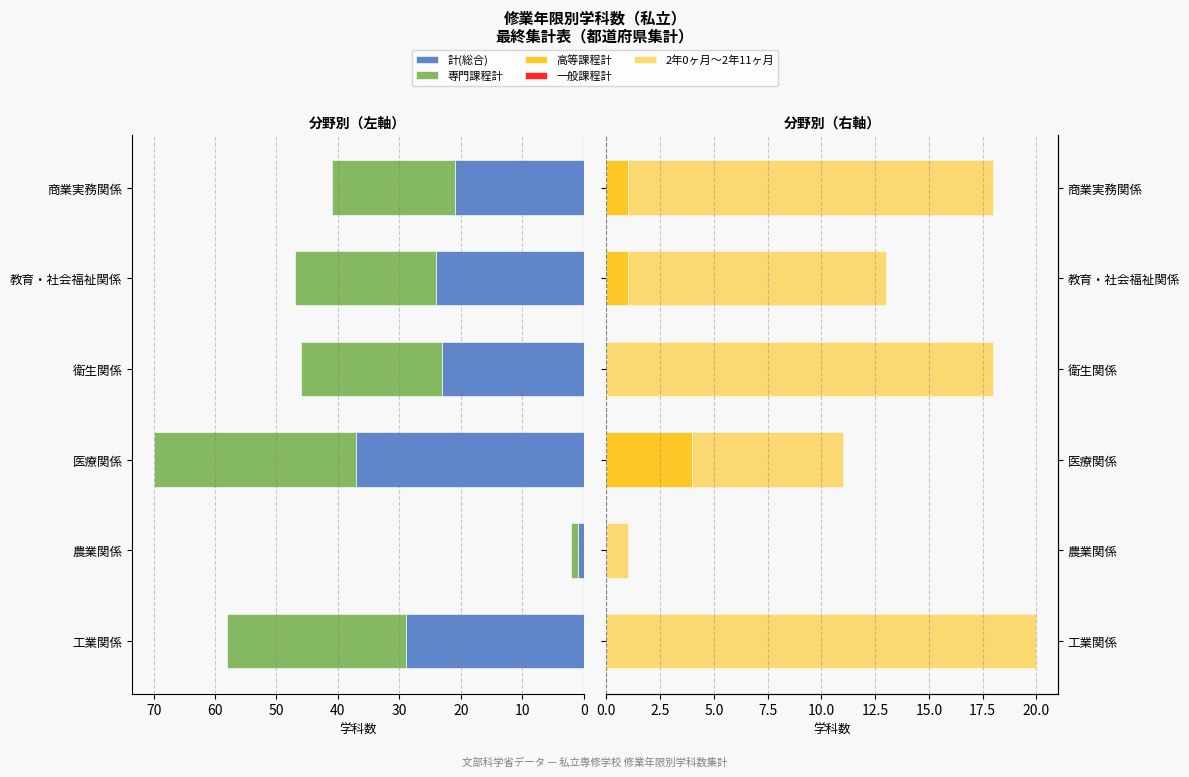

Are the bars grouped side by side (vs. stacked)?

Yes